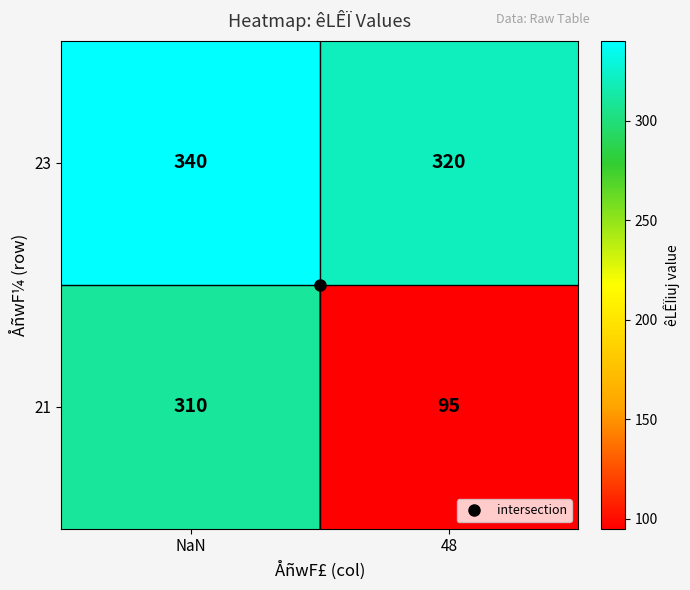

Rank the series by their average value, from highest to lowest.

23, 21